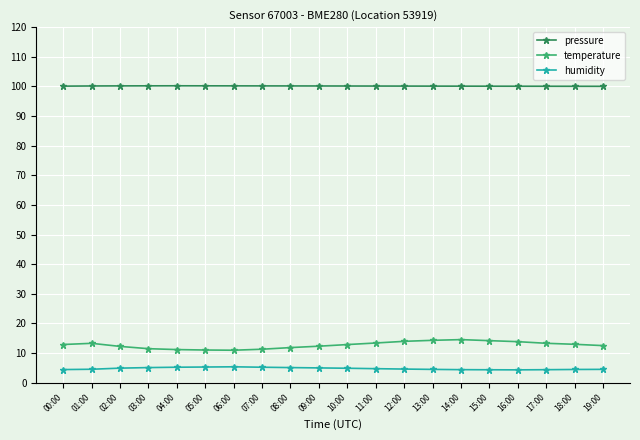

The value of temperature at 12:00 is 21.8. True or false?

False